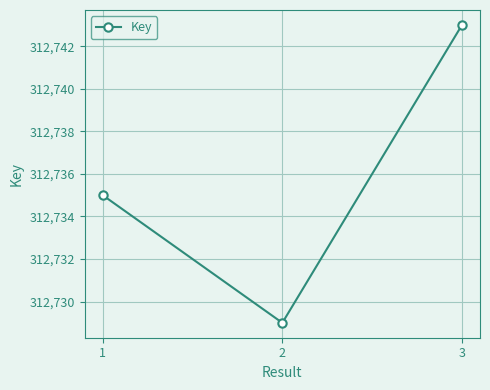

Does the chart display data point markers on the line(s)?

Yes